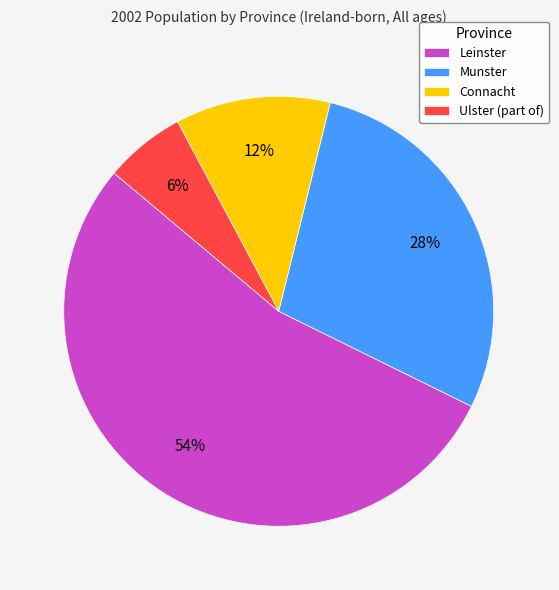

Which has a higher value, Connacht or Ulster (part of)?

Connacht